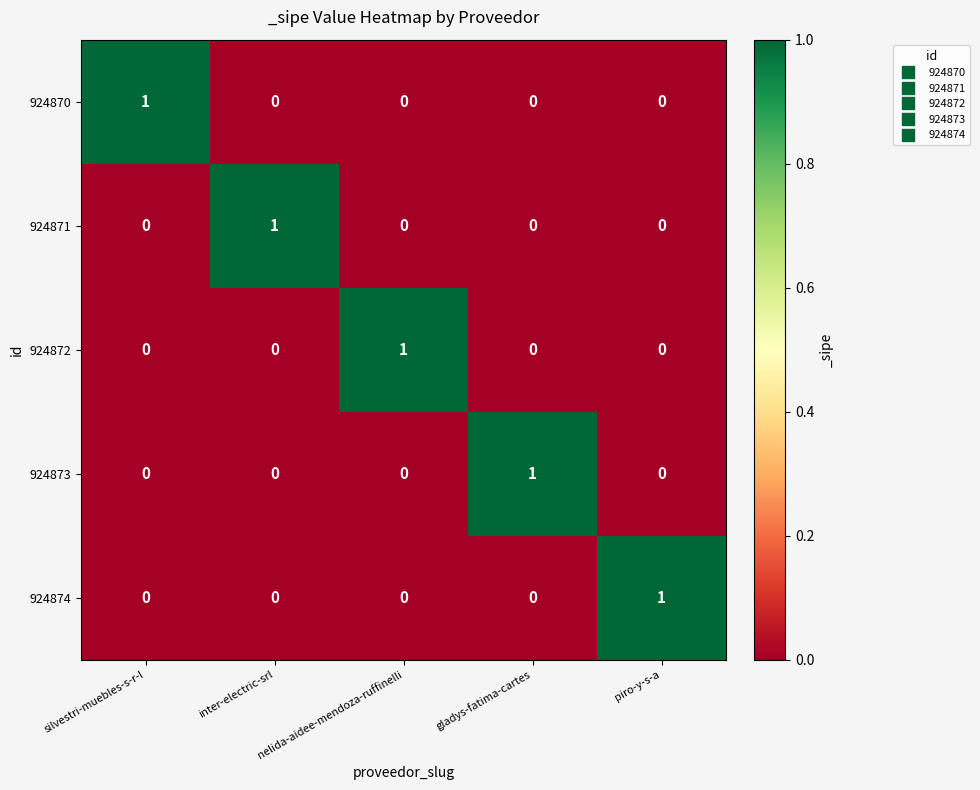

How many distinct data groups are displayed?

5